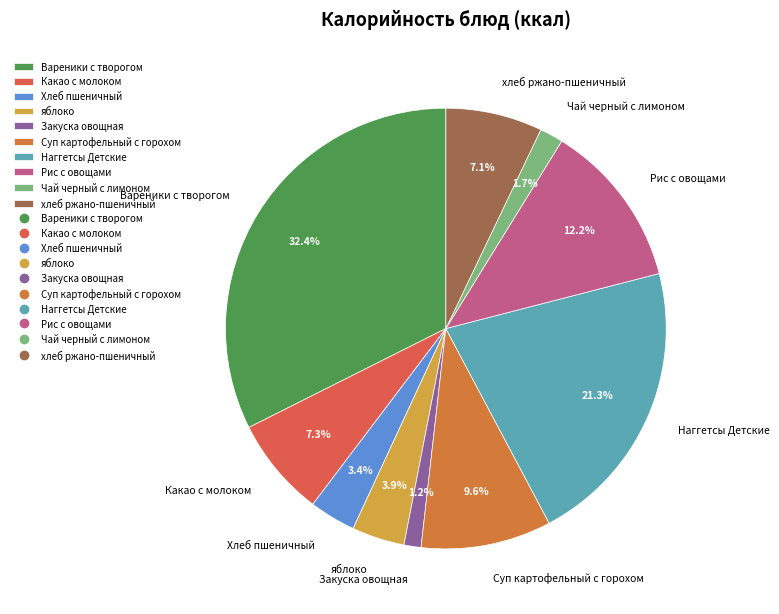

What percentage is the Чай черный с лимоном slice, to the nearest percent?

2%